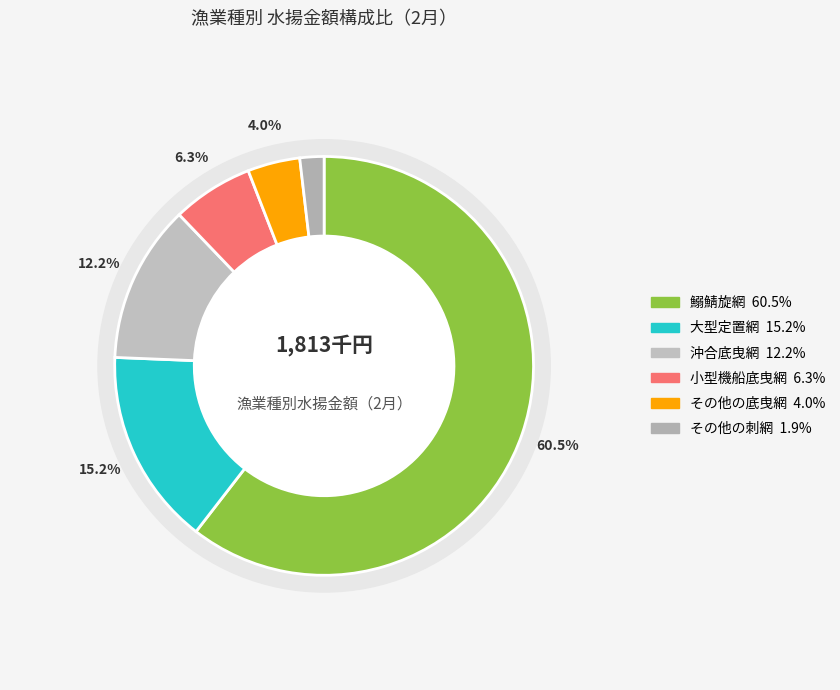

Count the number of slices in the pie.

6